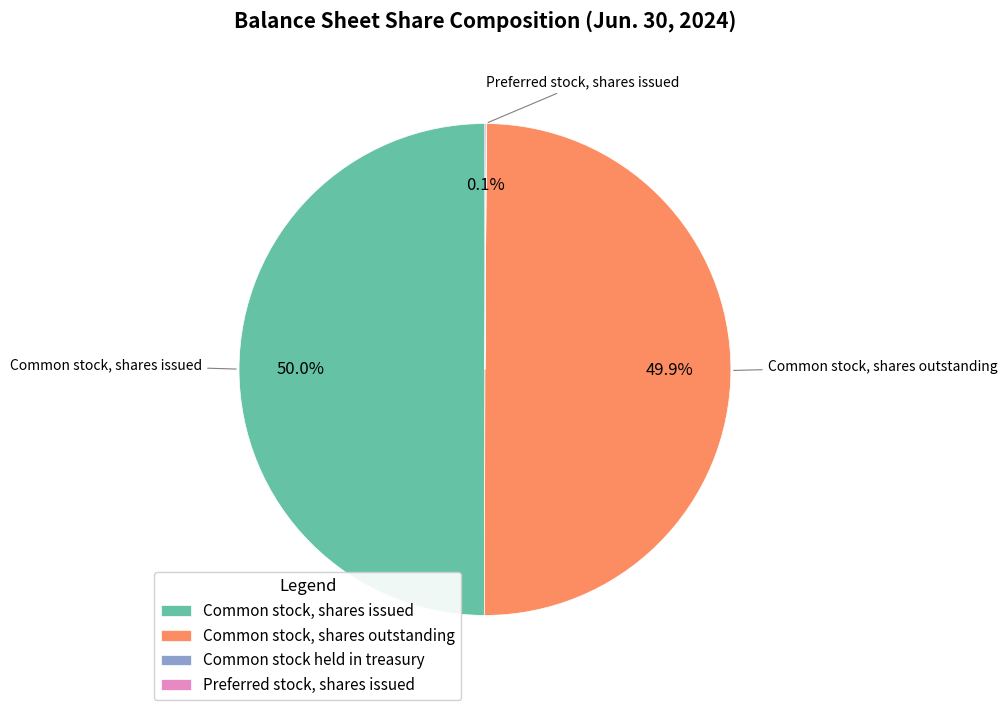

To the nearest percent, what percentage of the pie is Common stock, shares issued?

50%